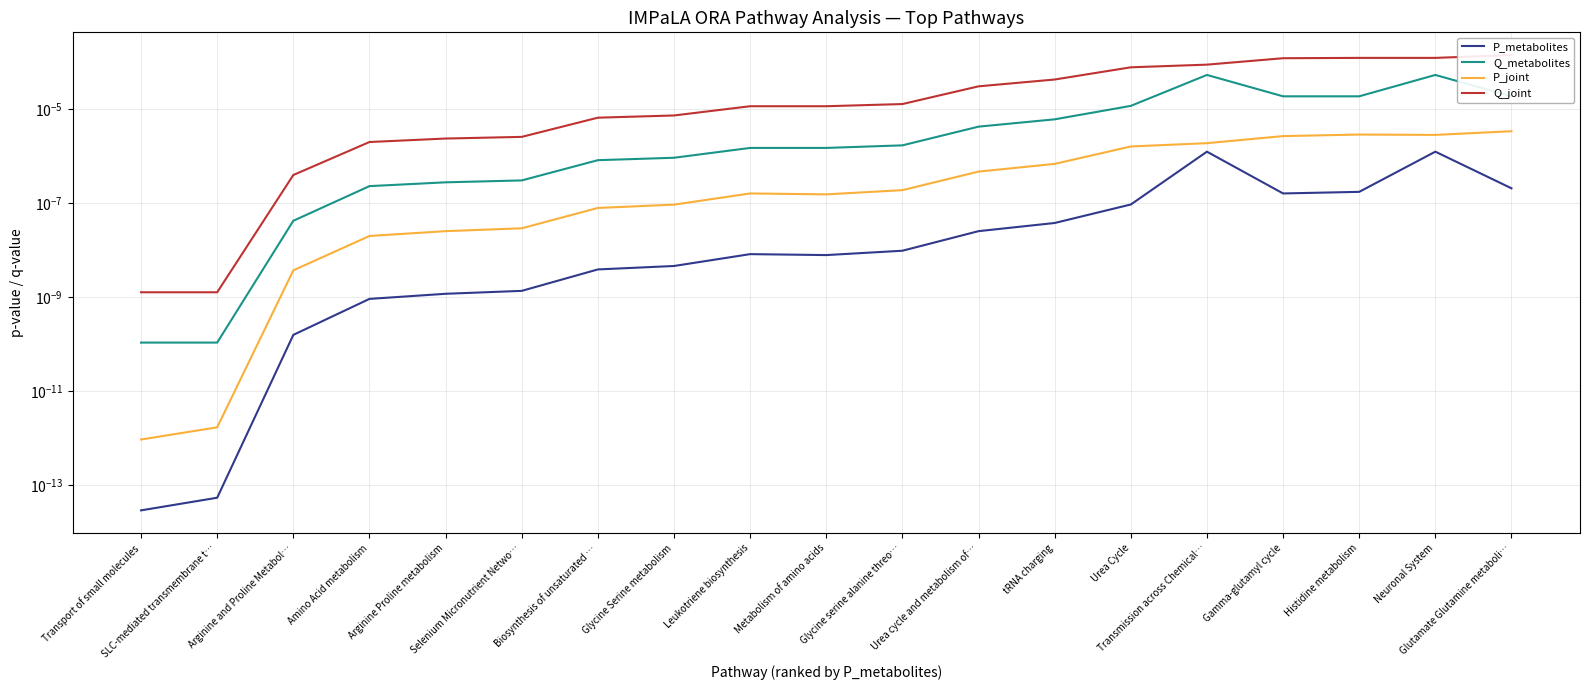

Rank the series by their maximum value, from highest to lowest.

Q_joint, Q_metabolites, P_joint, P_metabolites